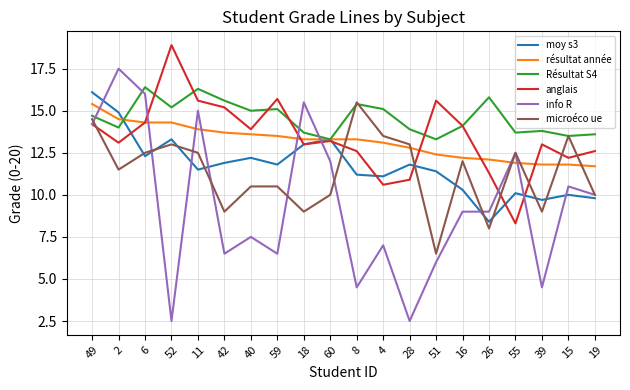

The info R series shows 4.5 at 8. True or false?

True